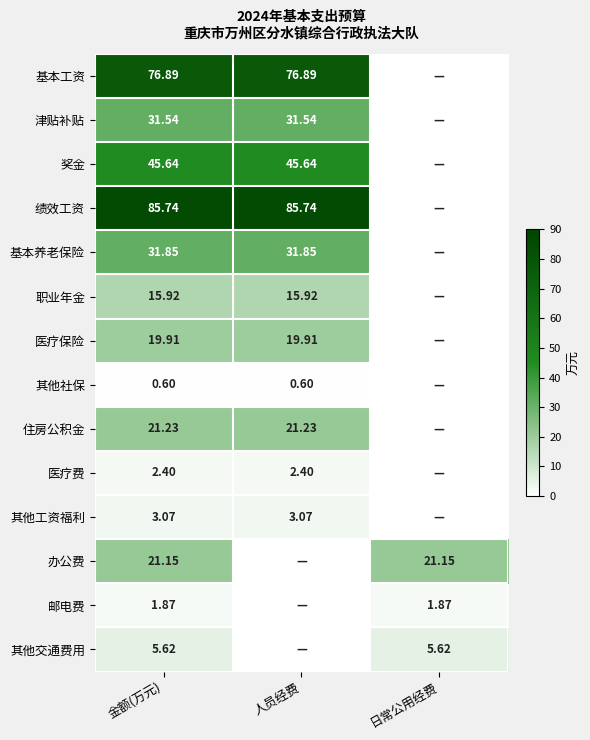

Is the value of 绩效工资 at 人员经费 greater than the value of 医疗费 at 人员经费?

Yes